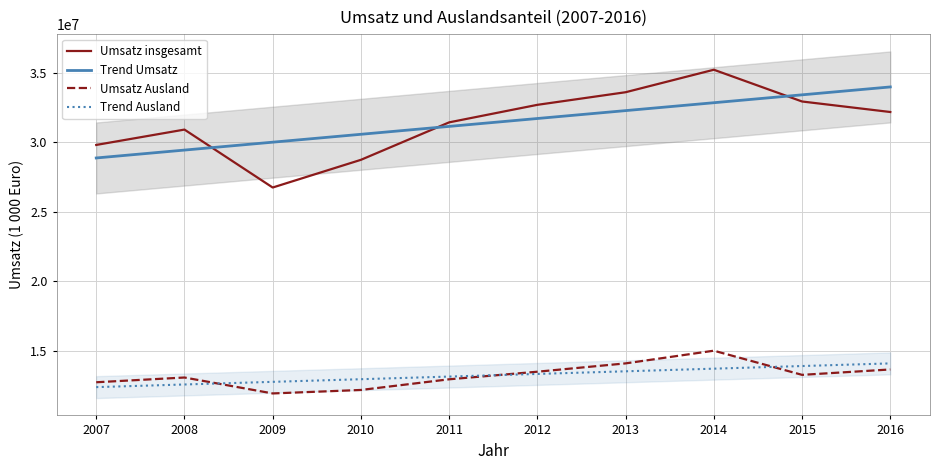

In Umsatz Ausland, how many points are higher than both neighbors (excluding endpoints)?

2